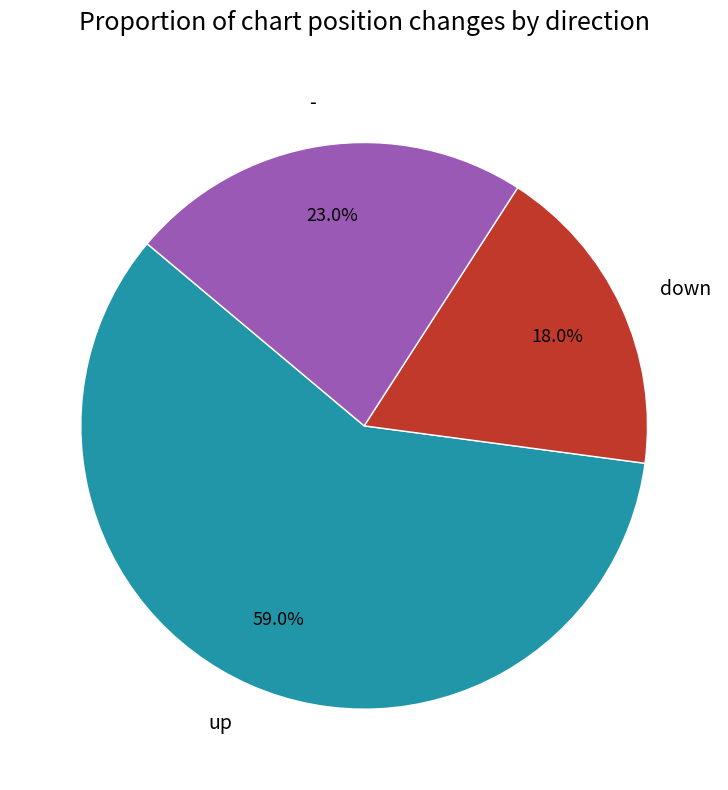

Rank the categories by value from lowest to highest.

down, -, up